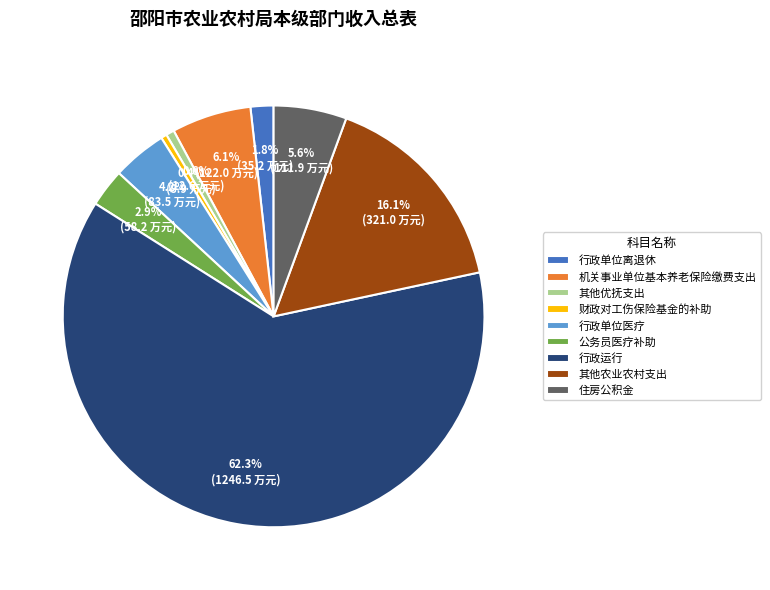

Approximately how many times larger is the value at 公务员医疗补助 compared to 其他优抚支出?

4.6